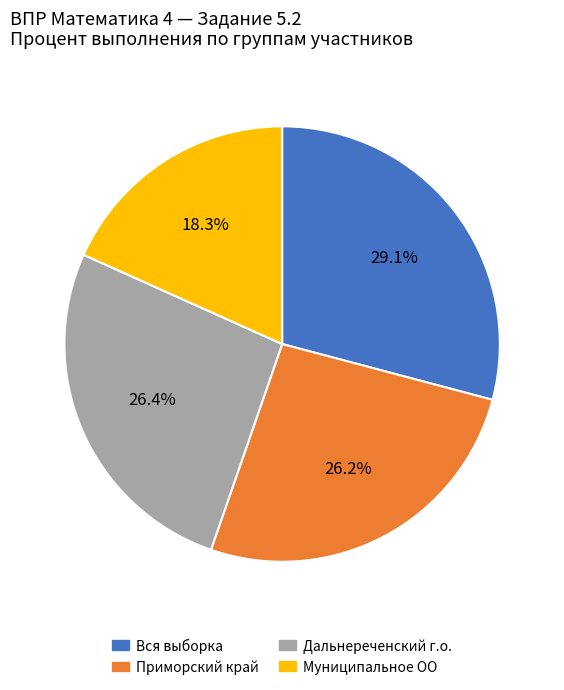

Does any single category account for the majority?

No